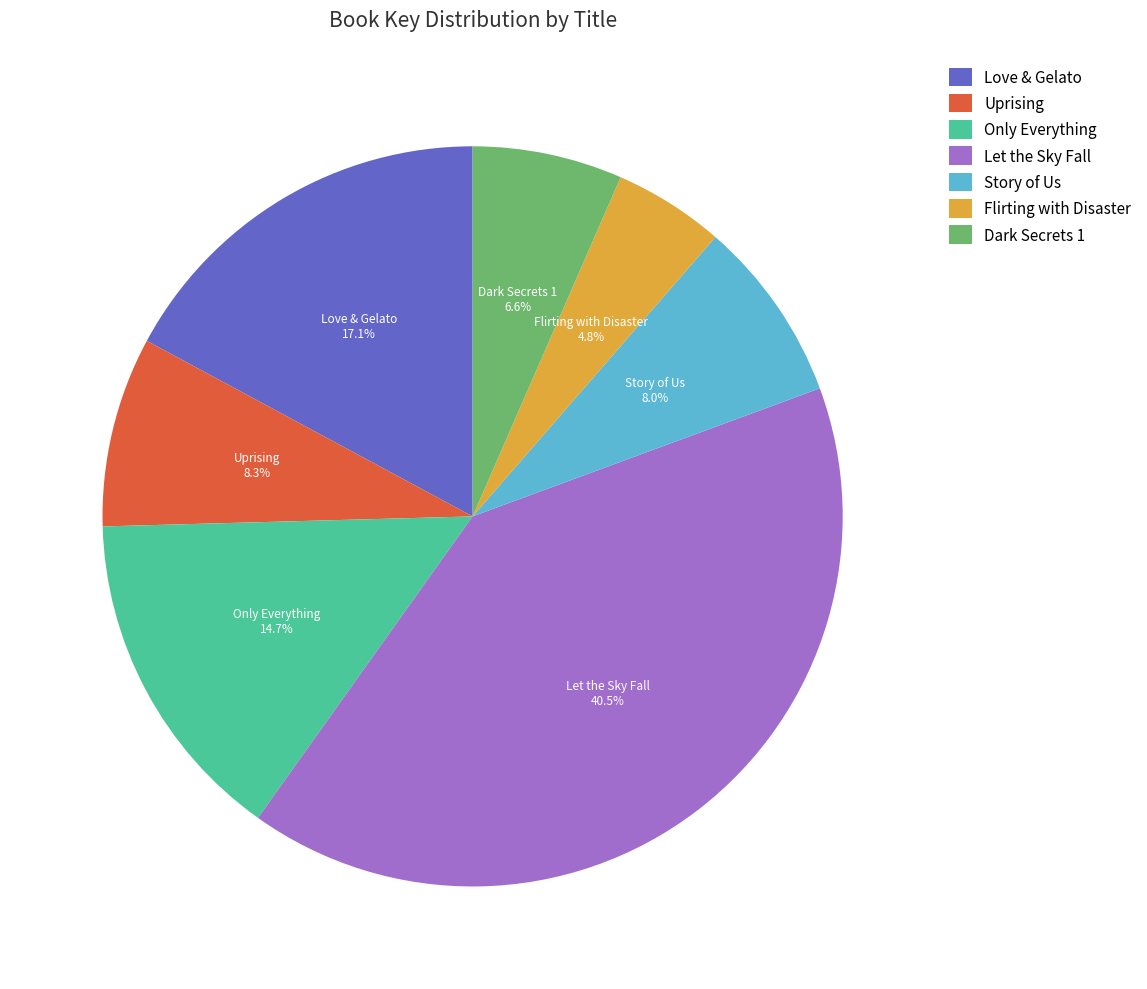

Which category has the biggest portion of the pie?

Let the Sky Fall